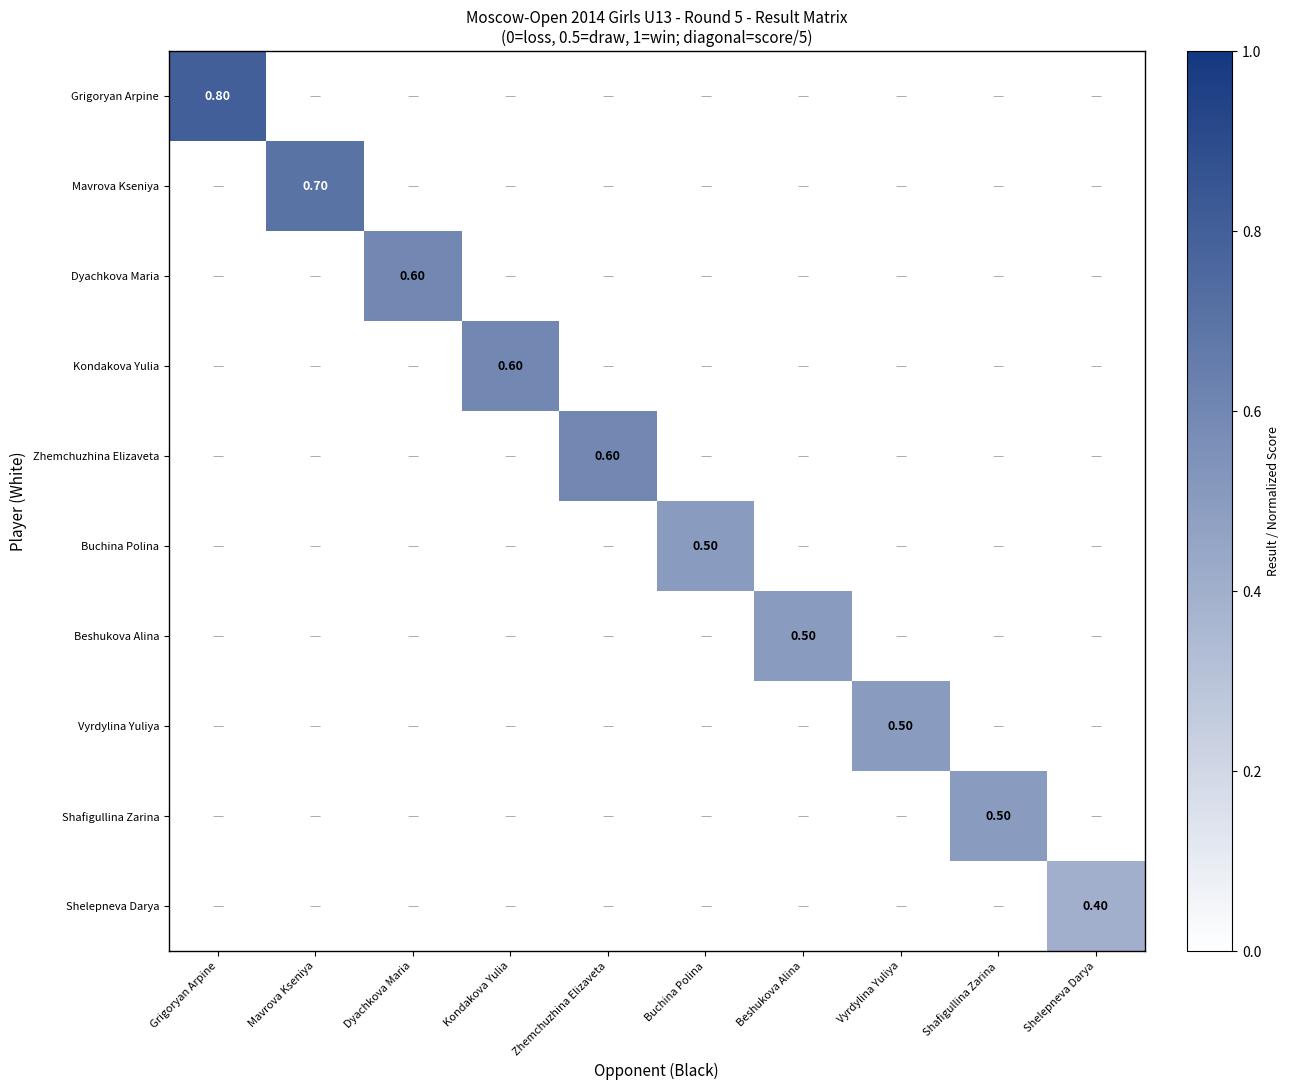

At how many categories does at least one series exceed 0?

10